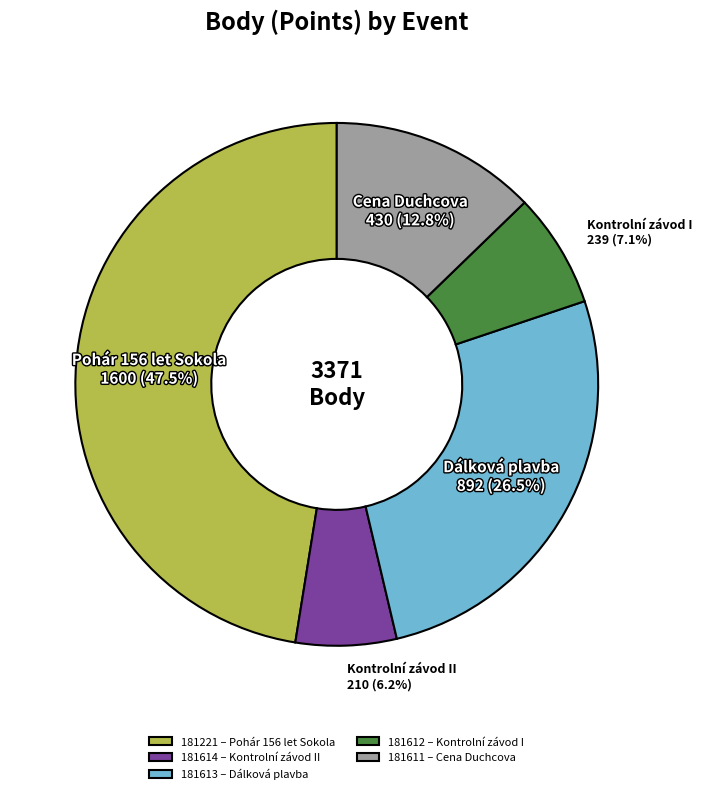

To the nearest percent, what is the difference between the largest and smallest slice percentages?

41%